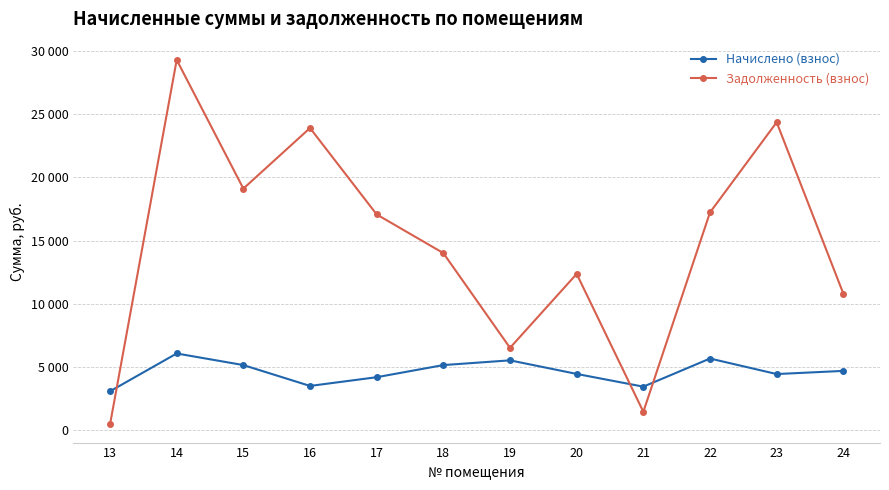

What are all the series names shown in the legend?

Начислено (взнос), Задолженность (взнос)